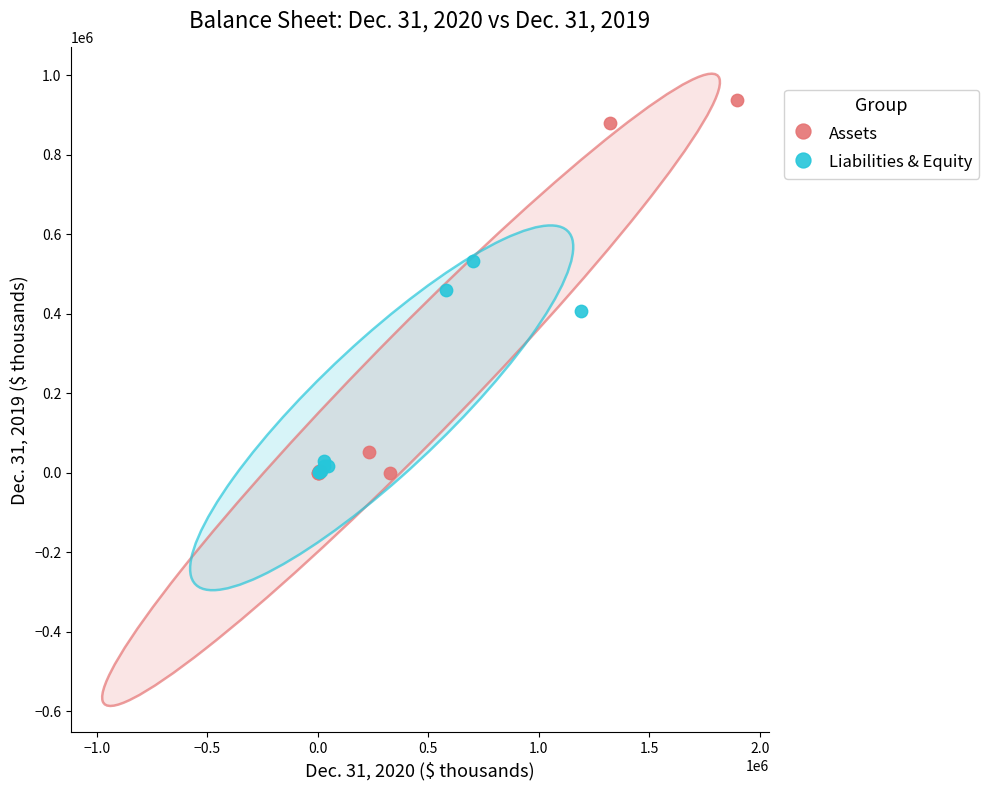

Which series reaches the maximum Y coordinate?

Assets